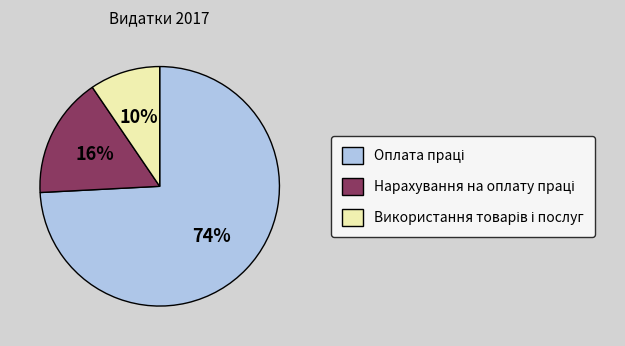

To the nearest percent, what is the average slice percentage?

33%